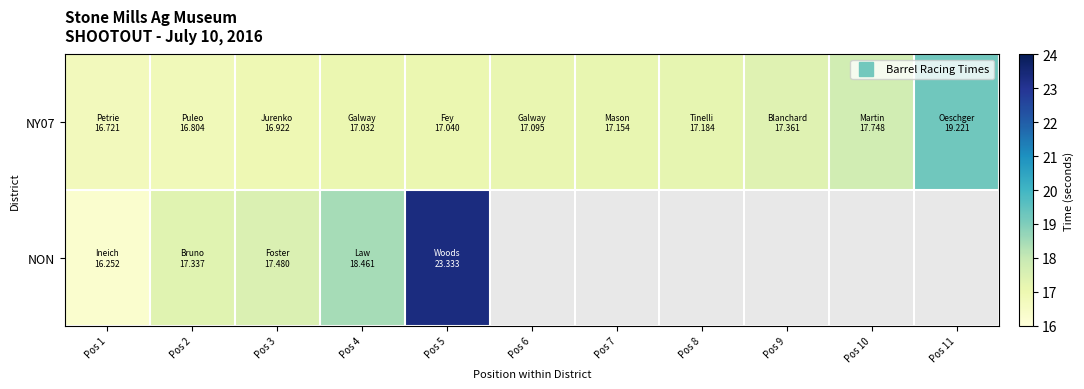

Which label corresponds to the largest value in the chart?

Pos 5